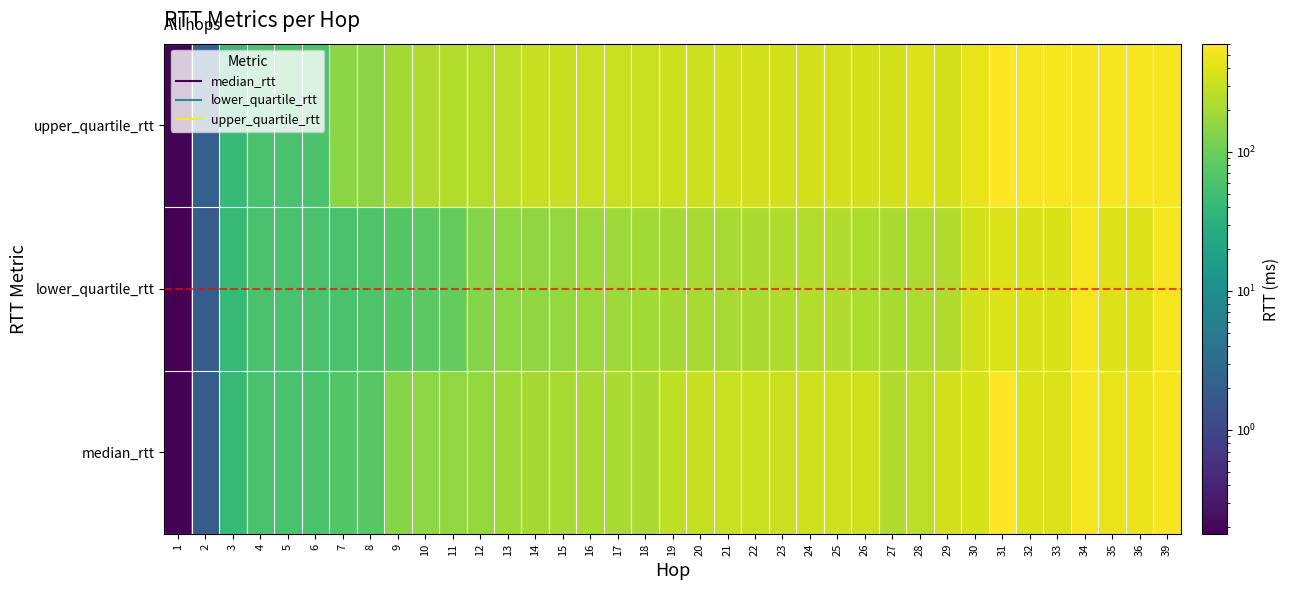

Between 14 and 29, which series saw the biggest shift?

median_rtt